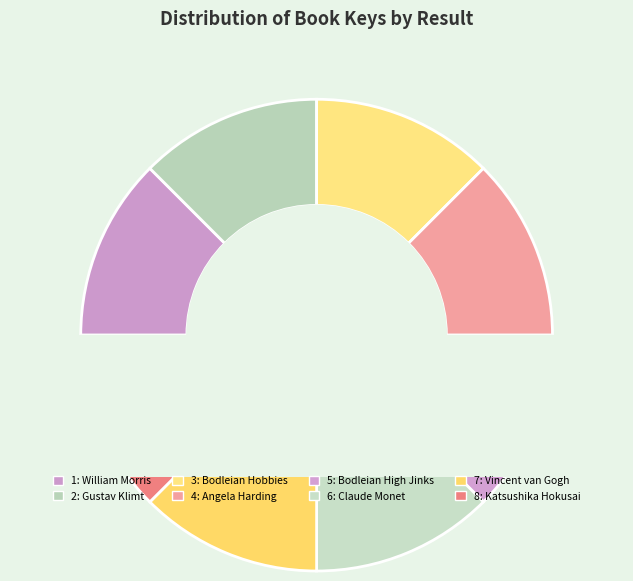

What percentage is the 7: Vincent van Gogh slice, to the nearest percent?

12%